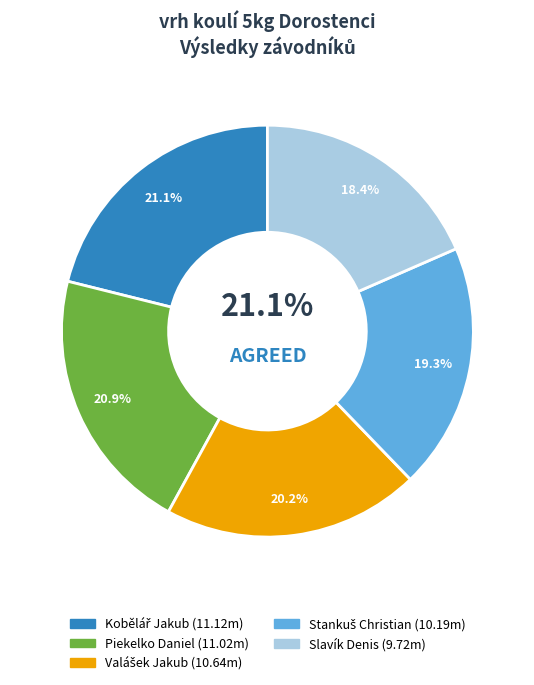

What is the change in value from Piekelko Daniel to Slavík Denis?

-1.3